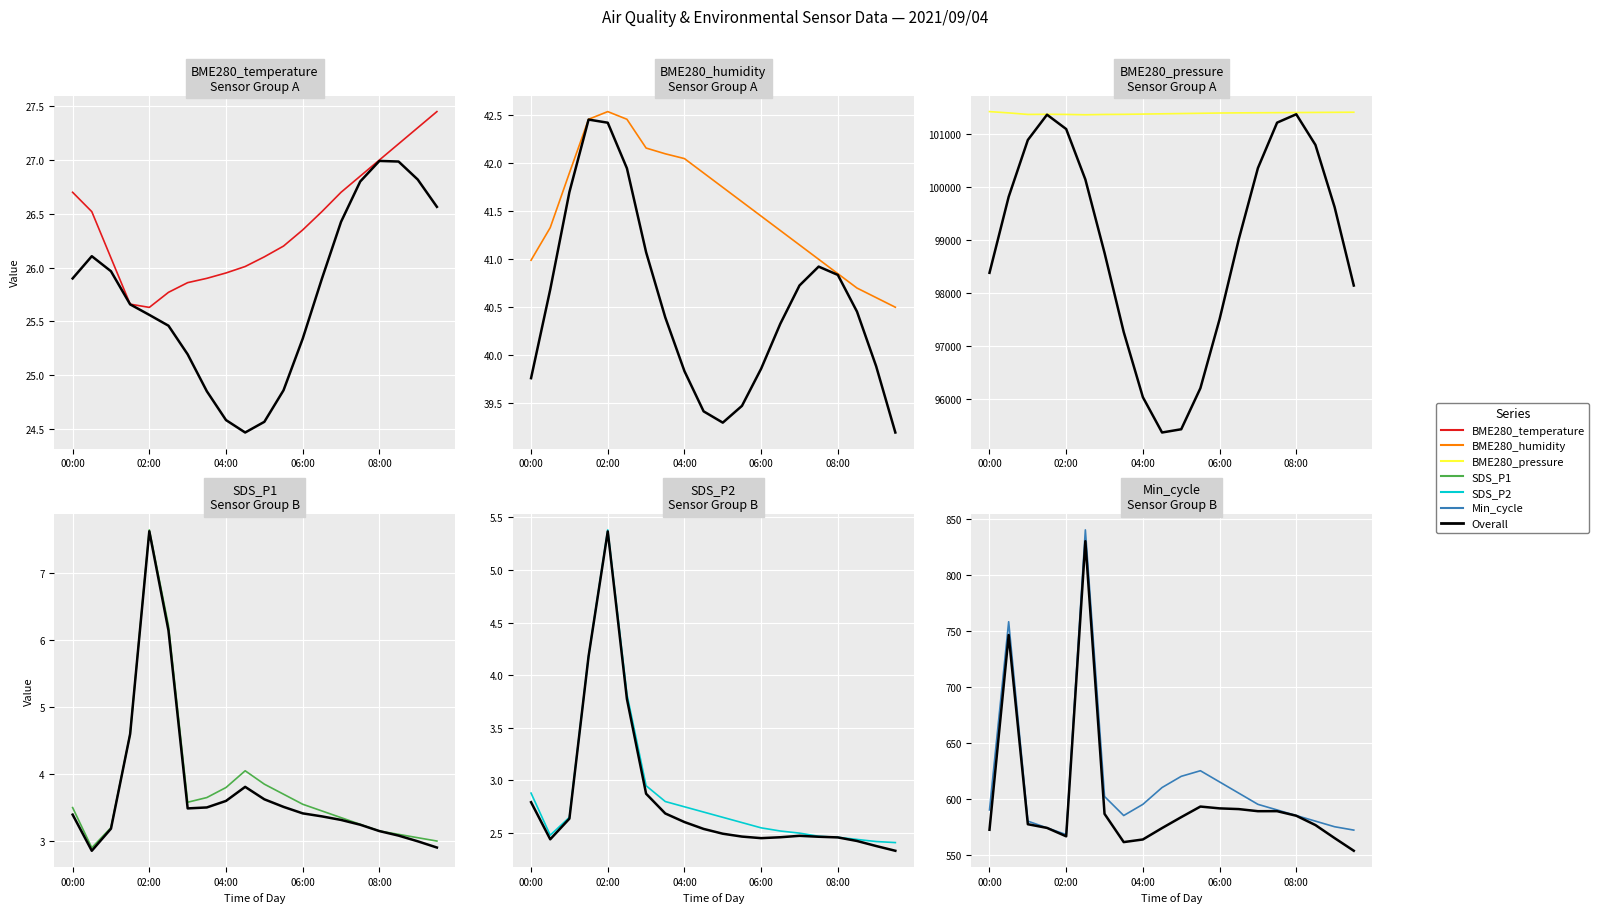

What is the minimum value shown in the chart?

2.4